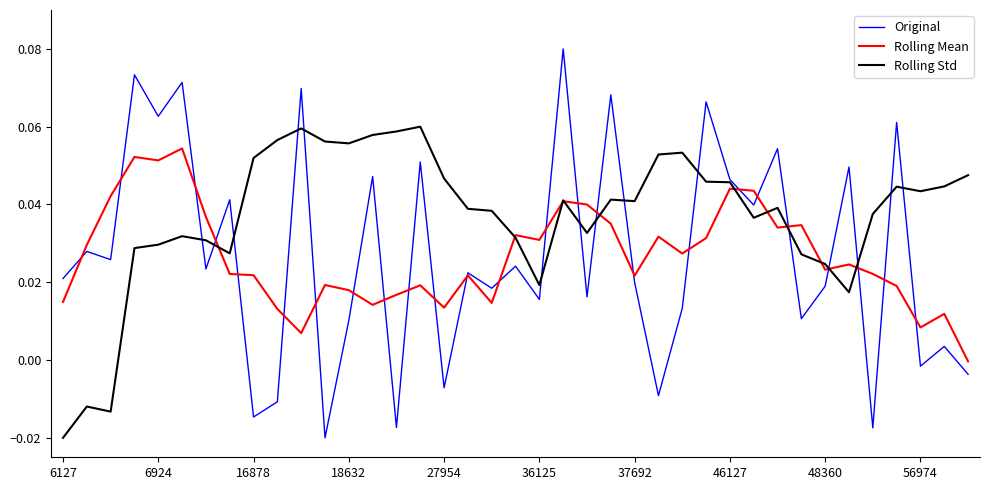

List the series in order of their peak value, lowest first.

Rolling Mean, Rolling Std, Original